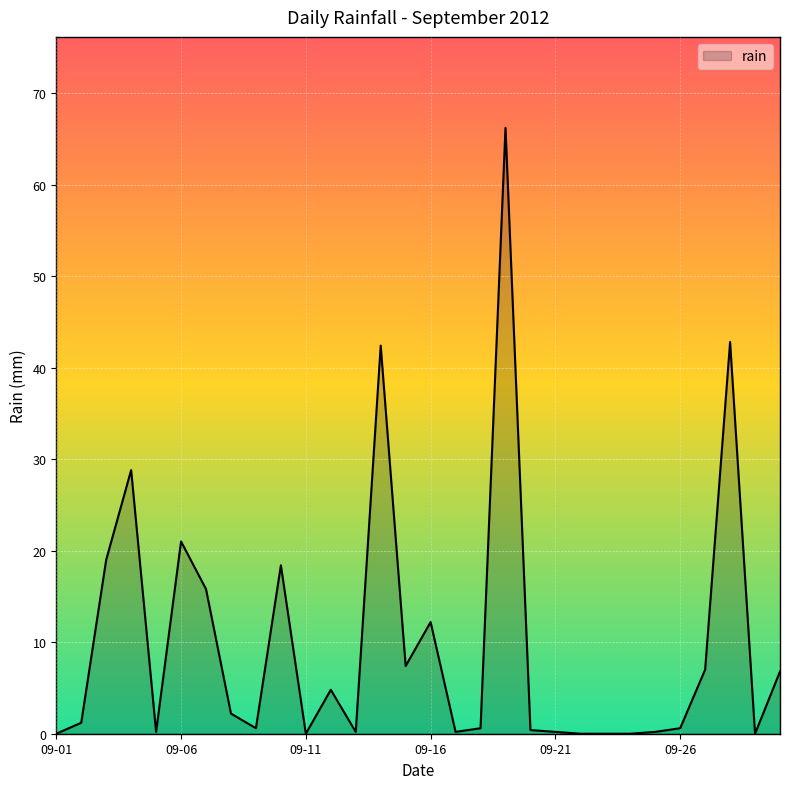

What is the difference between the maximum and minimum values?

66.2